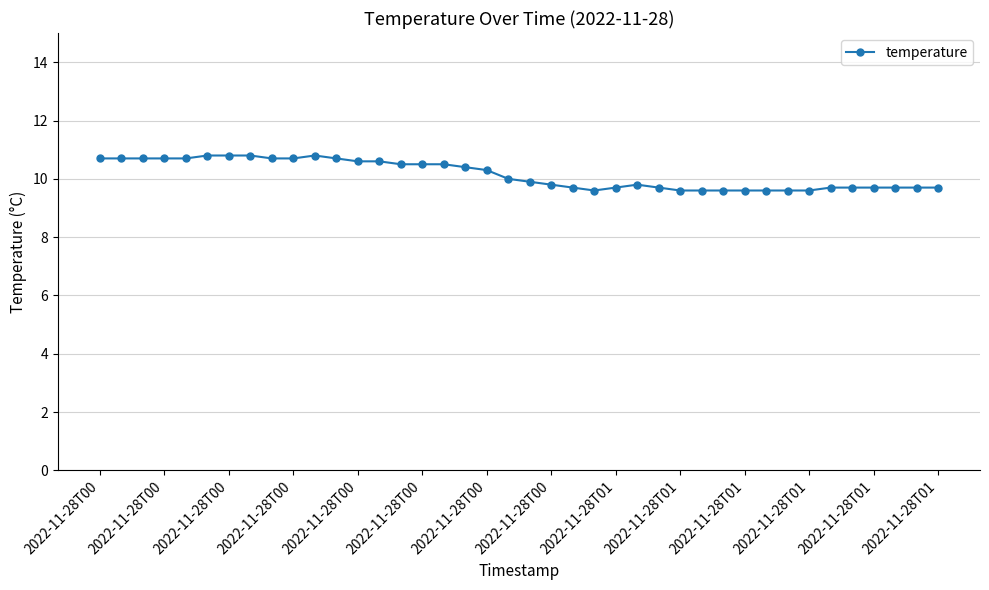

What is the value of the 3rd point from the left?

10.7